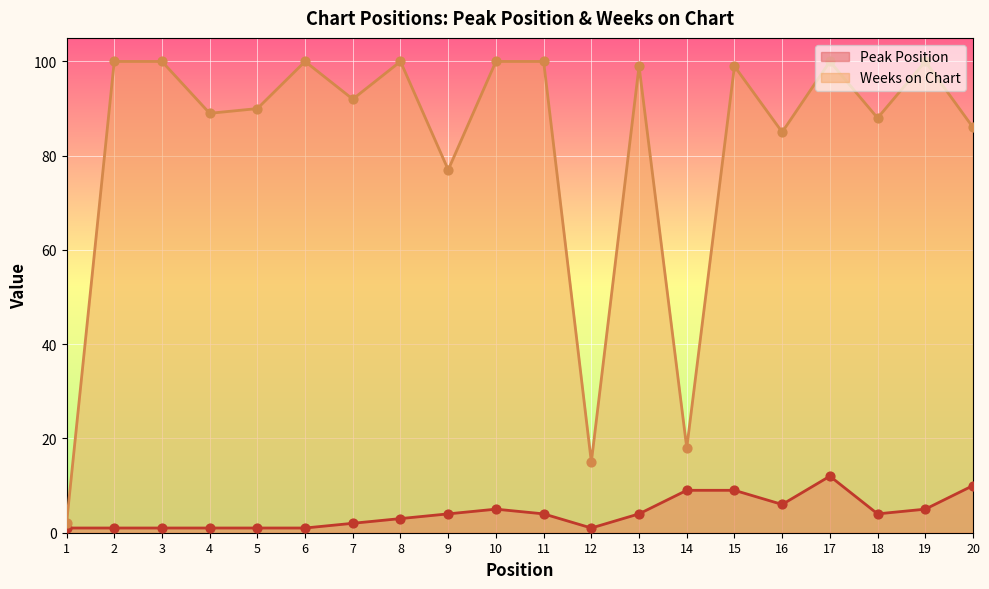

Which series reaches the maximum Y coordinate?

Weeks on Chart